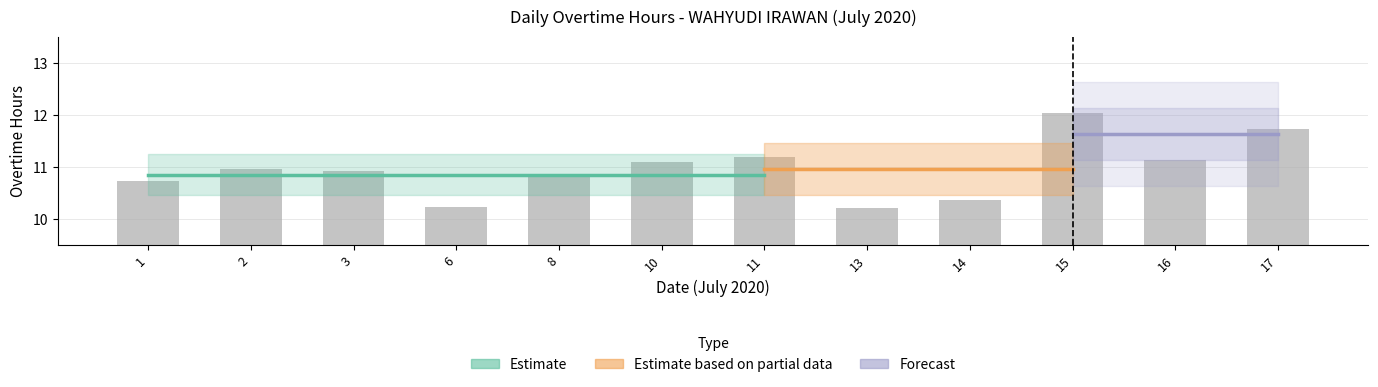

What is the value of the 4th bar from the left?

10.2